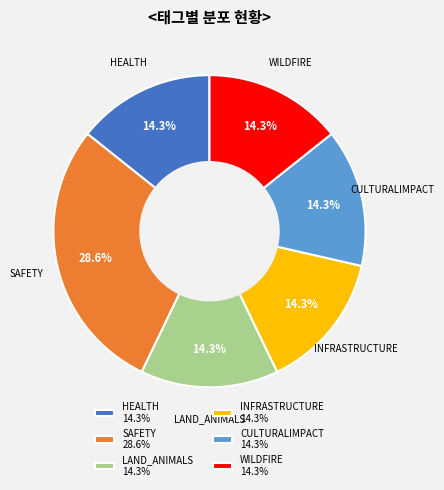

What portion of the pie excludes SAFETY 28.6%?

71.4%